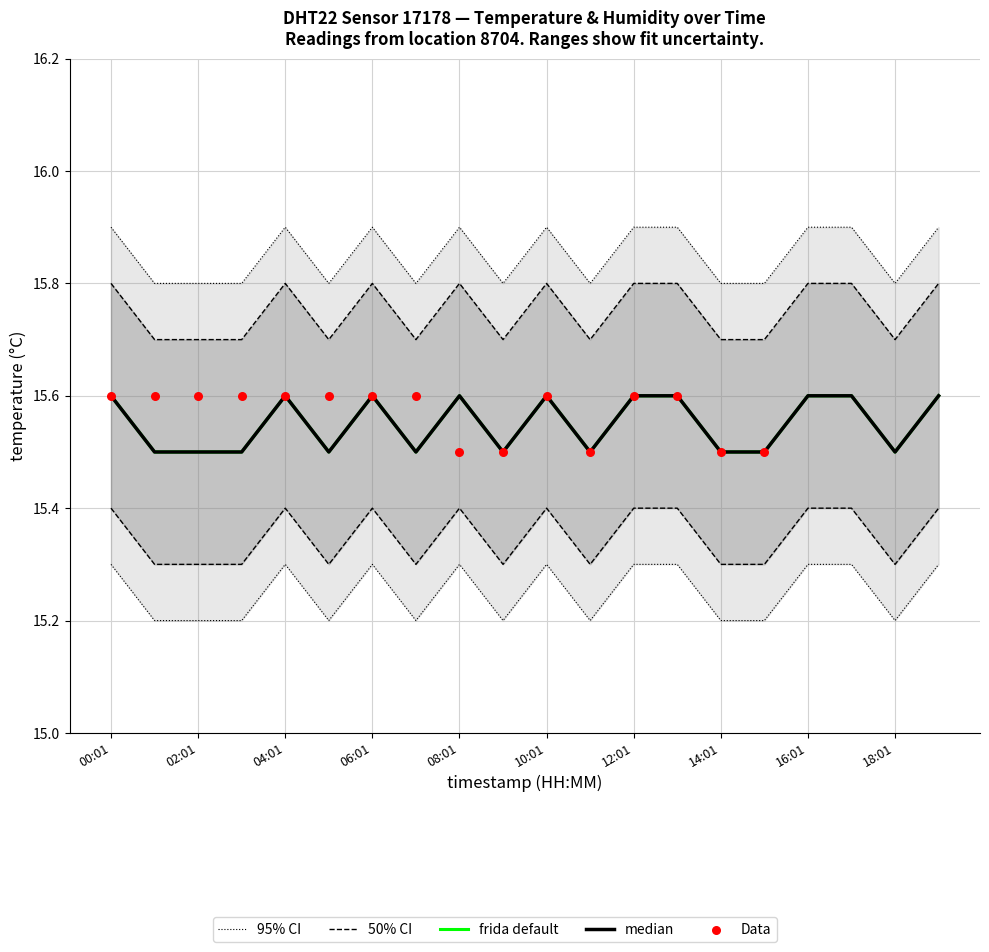

What is the change in value from 11:01 to 12:01?

+0.1